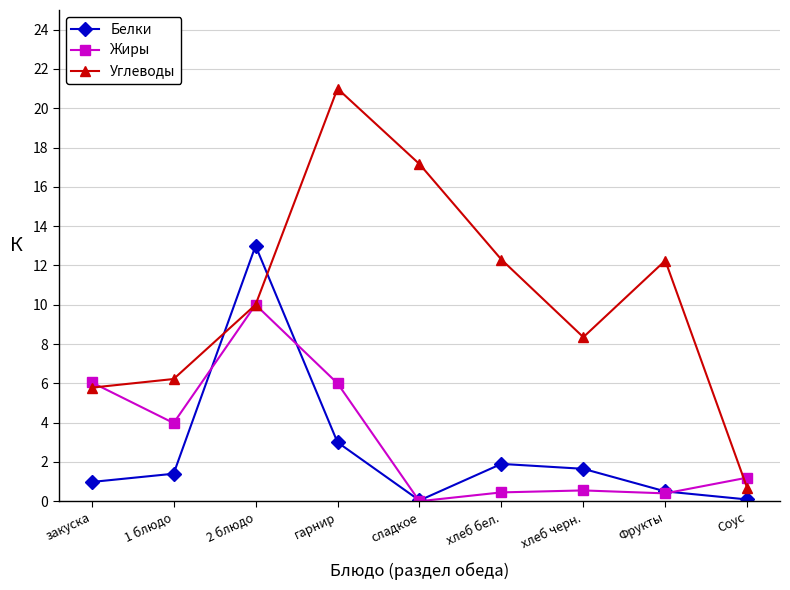

Does the chart display data point markers on the line(s)?

Yes